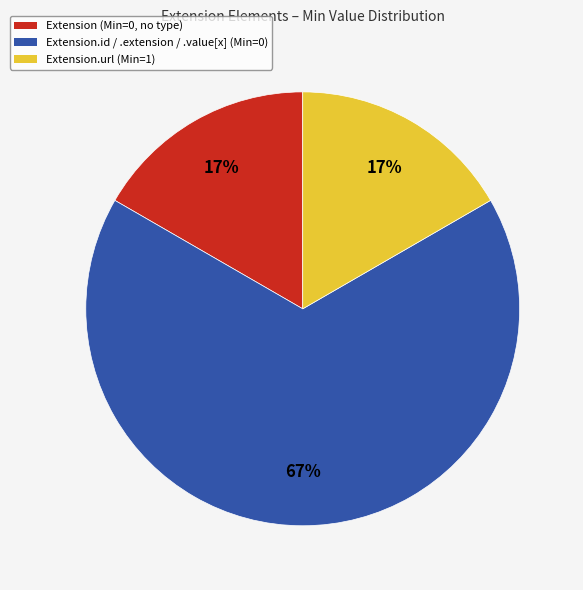

To the nearest percent, what is the average slice percentage?

33%